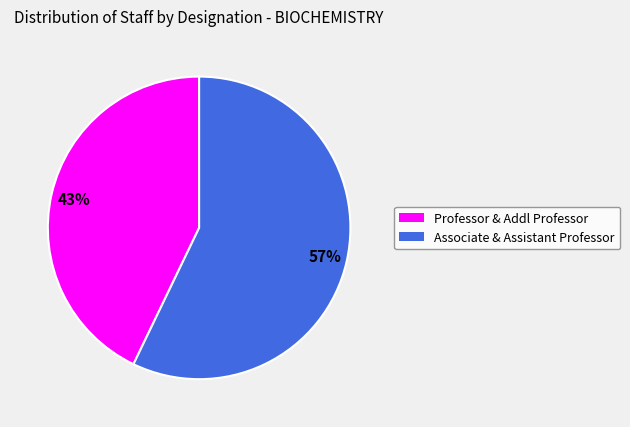

To the nearest percent, what is the combined percentage of Associate & Assistant Professor and Professor & Addl Professor?

100%